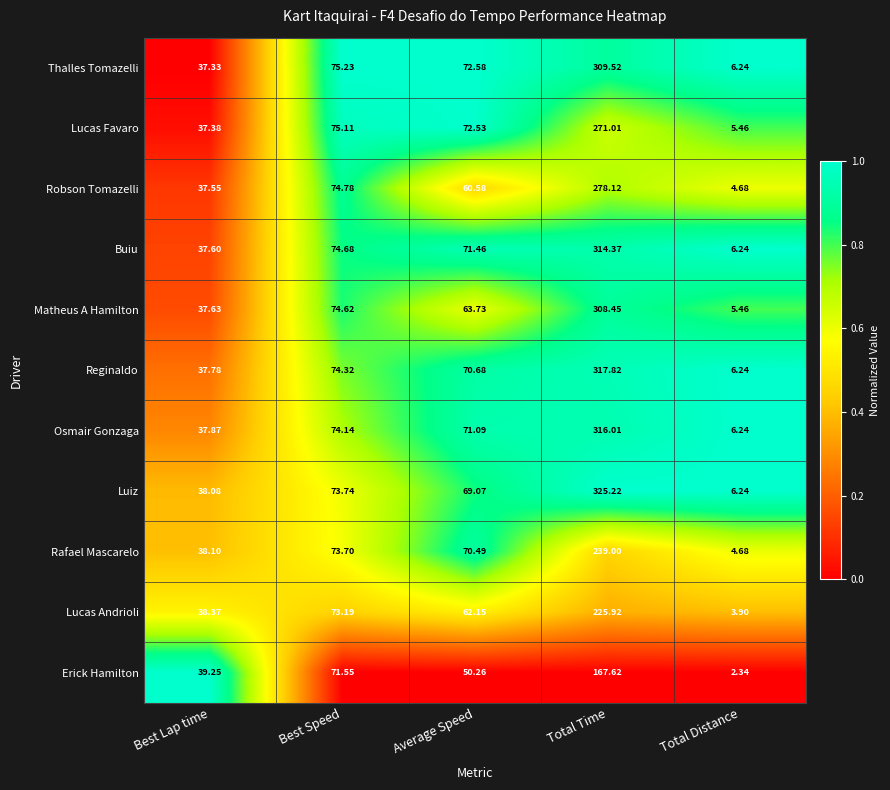

Which series has the largest total across all categories?

Luiz